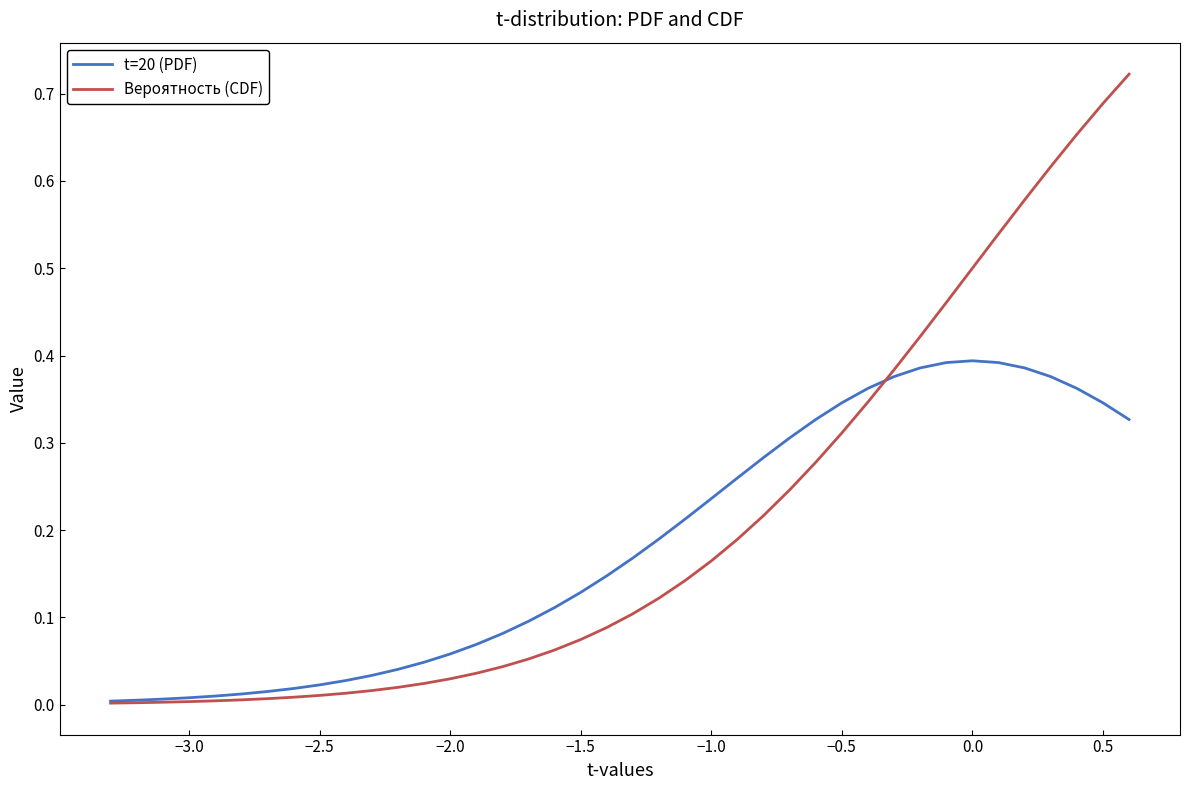

Which series ends up on top after the final intersection of Вероятность (CDF) and t=20 (PDF)?

Вероятность (CDF)